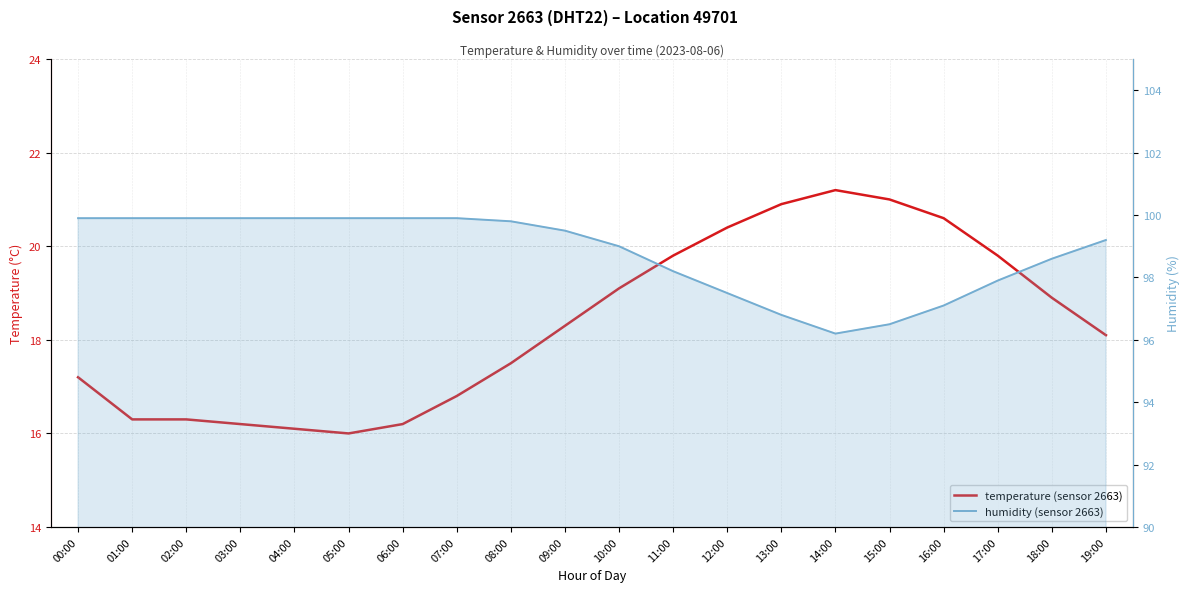

How many interior local peaks does the temperature (sensor 2663) series have?

1